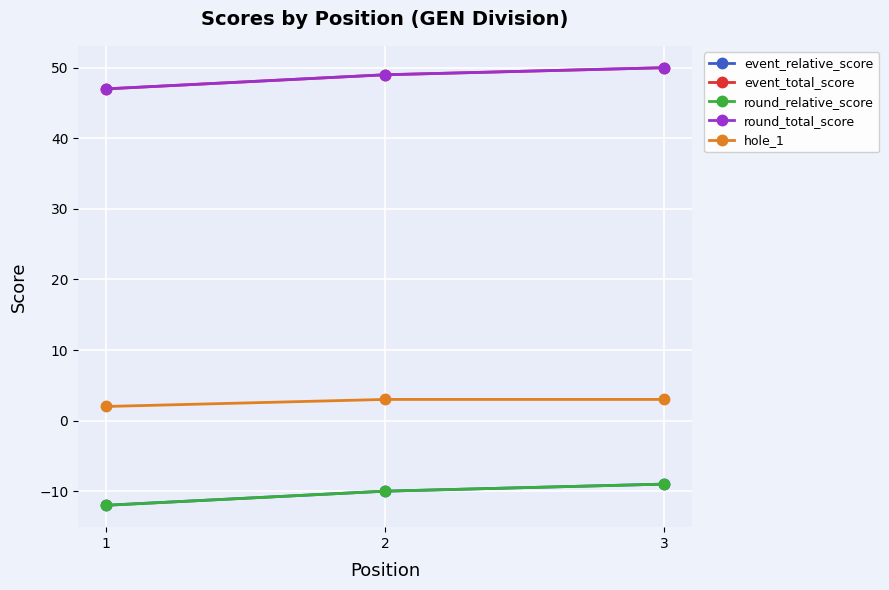

Does the chart display data point markers on the line(s)?

Yes